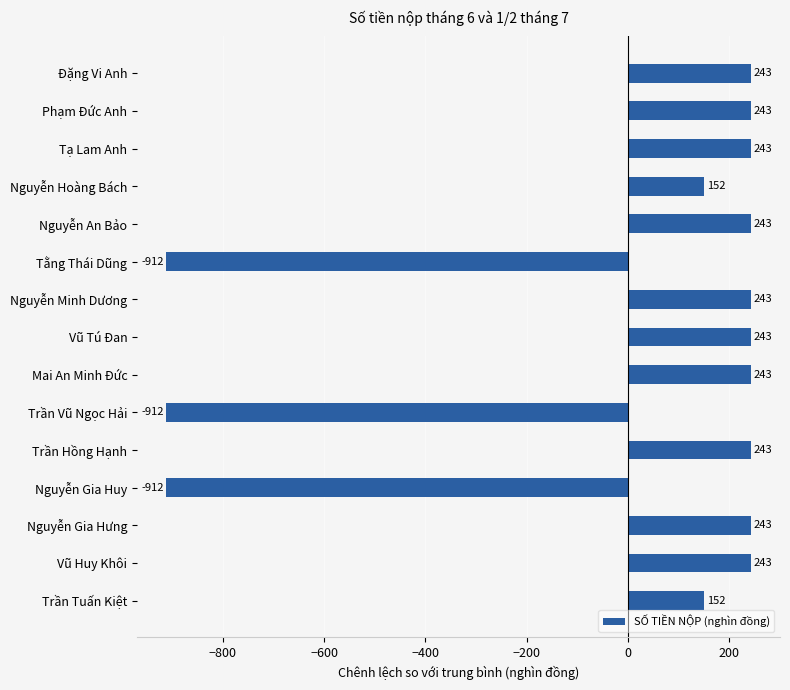

Approximately how many times larger is the value at Vũ Huy Khôi compared to Trần Tuấn Kiệt?

1.6